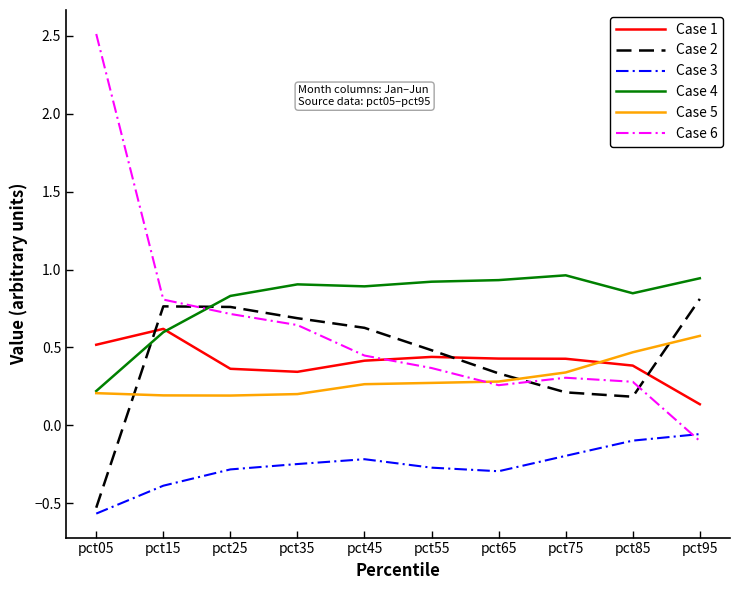

Is the value of Case 2 at pct25 greater than the value of Case 6 at pct75?

Yes